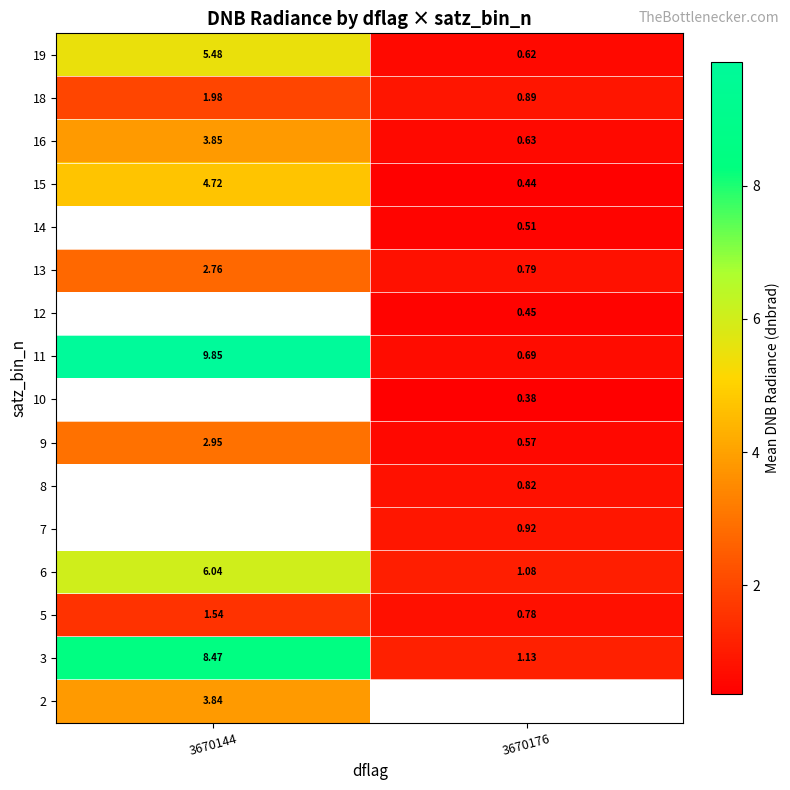

Is the value of 13 at 3670144 greater than the value of 15 at 3670176?

Yes